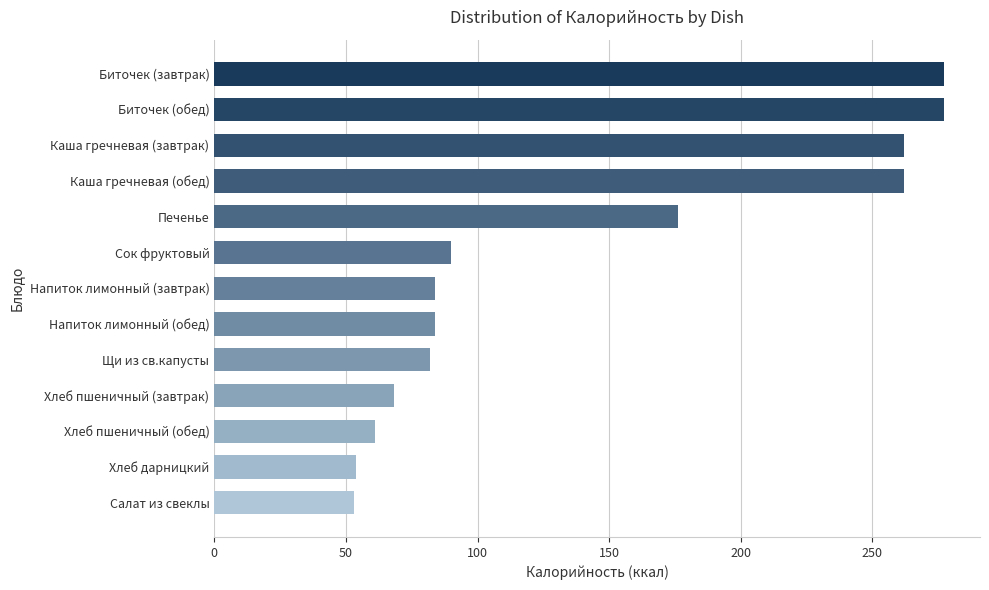

What is the difference between the maximum and minimum values?

224.0